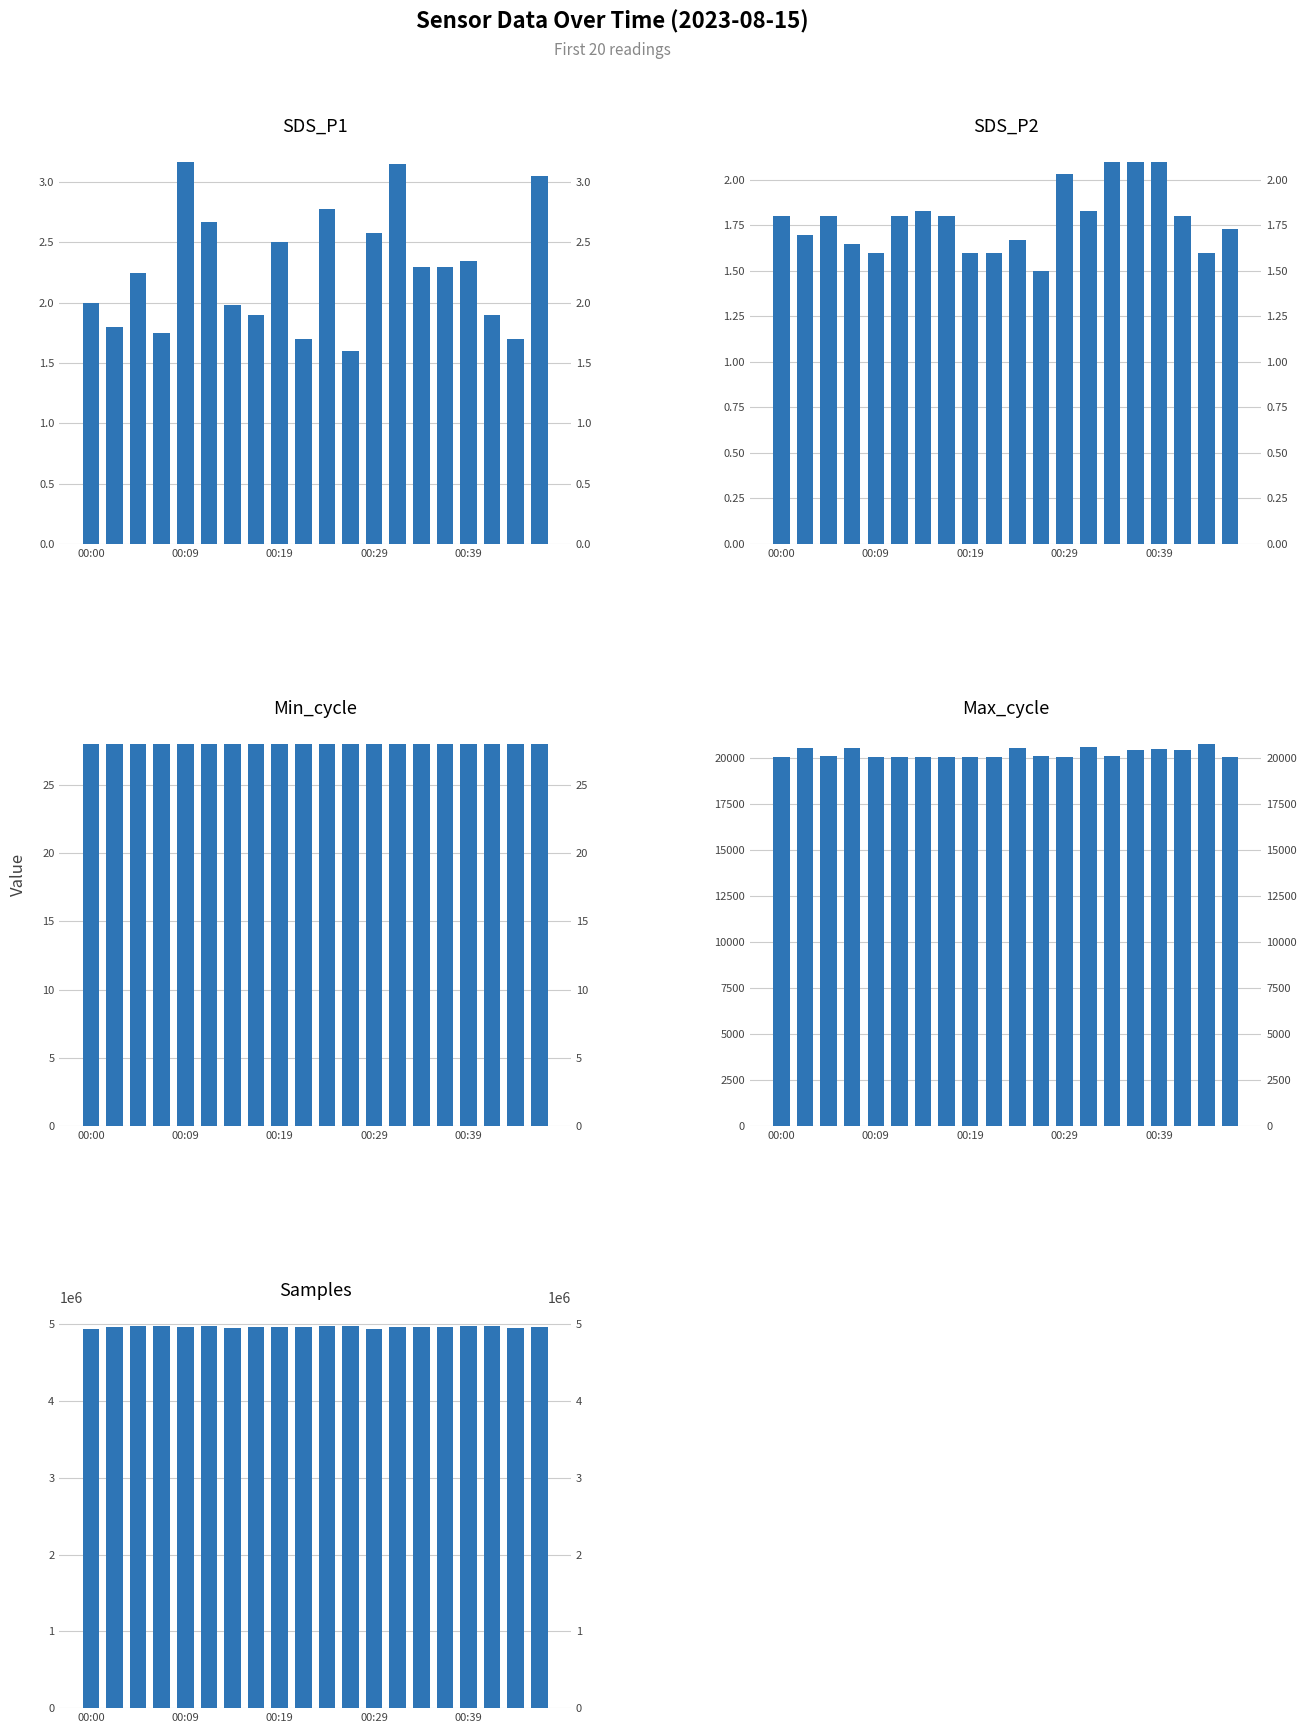

What is the total value across all series at 6?

4969711.8